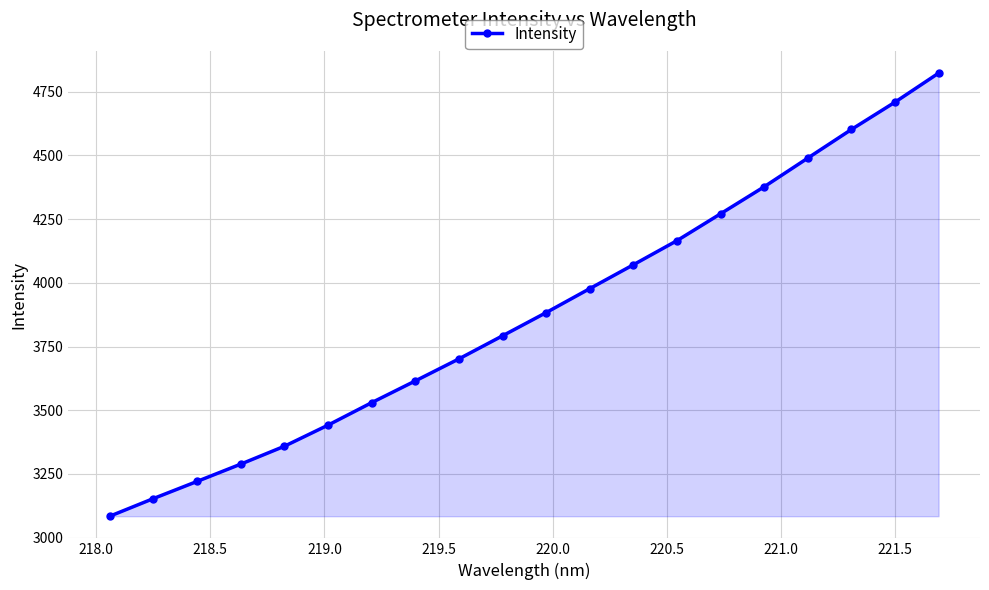

Reading right to left, what are all the values shown in this chart?

4822.6	4708.7	4601.5	4489.4	4376.8	4270.8	4165.4	4070.7	3977.1	3883.0	3791.9	3701.3	3614.9	3529.5	3441.4	3358.5	3288.4	3220.5	3153.3	3084.1